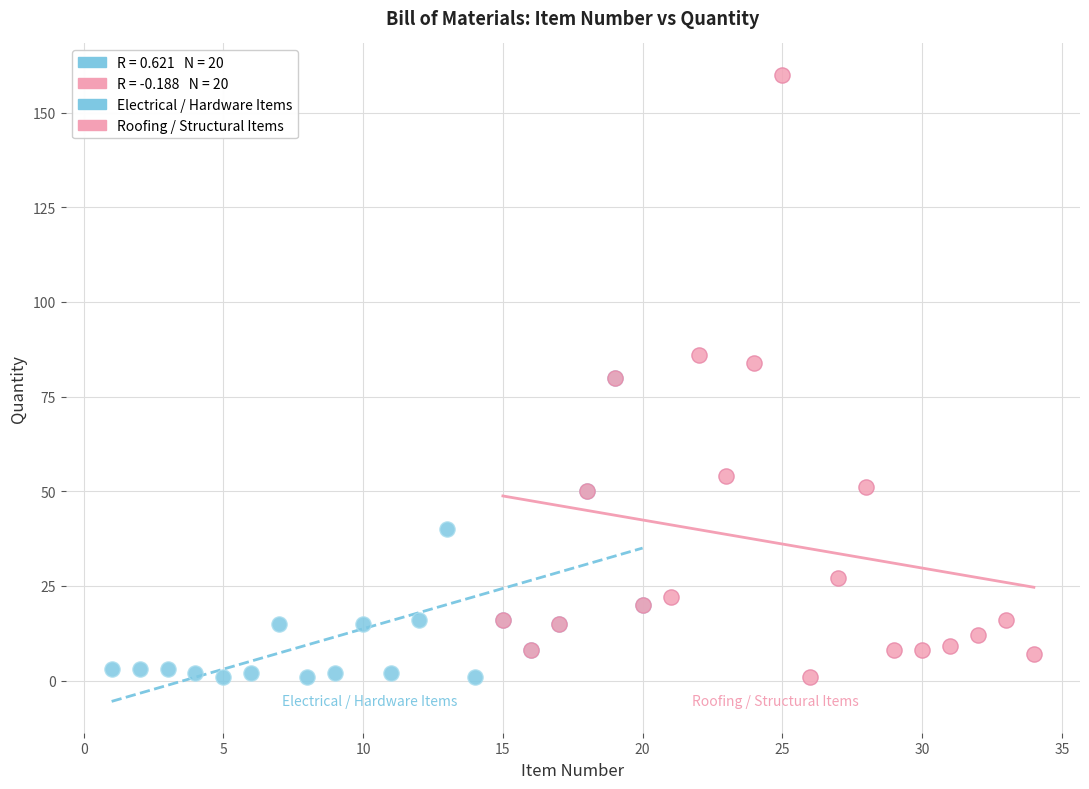

Which series reaches the maximum Y coordinate?

Roofing / Structural Items